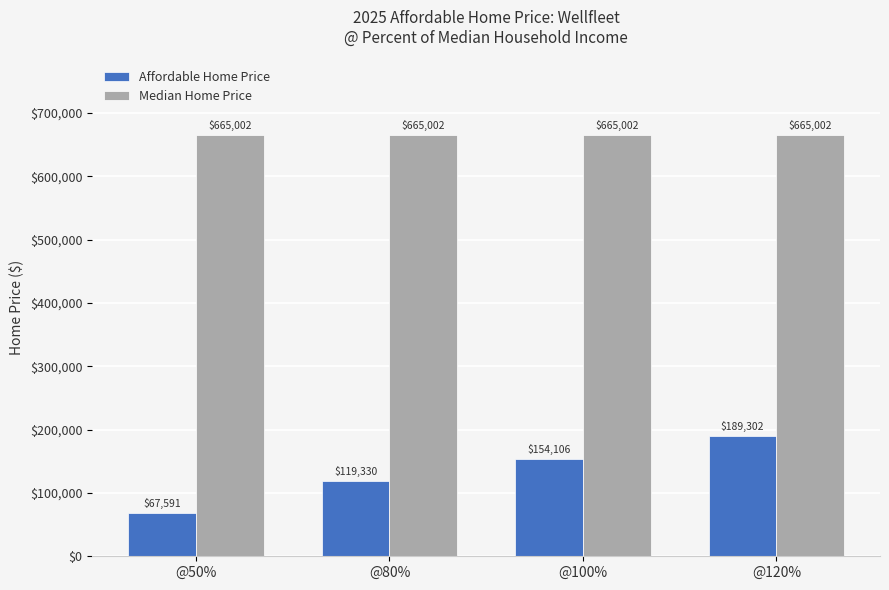

Rank the series by their maximum value, from highest to lowest.

Median Home Price, Affordable Home Price